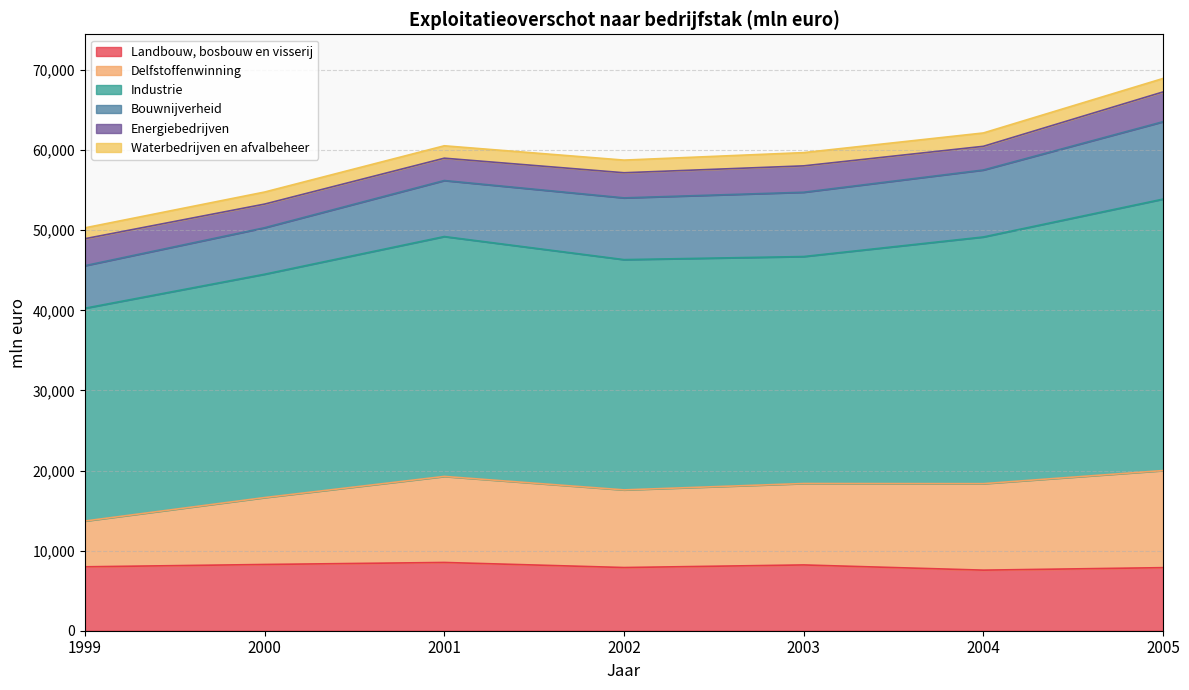

Which category has the lowest value in the Energiebedrijven series?

2001